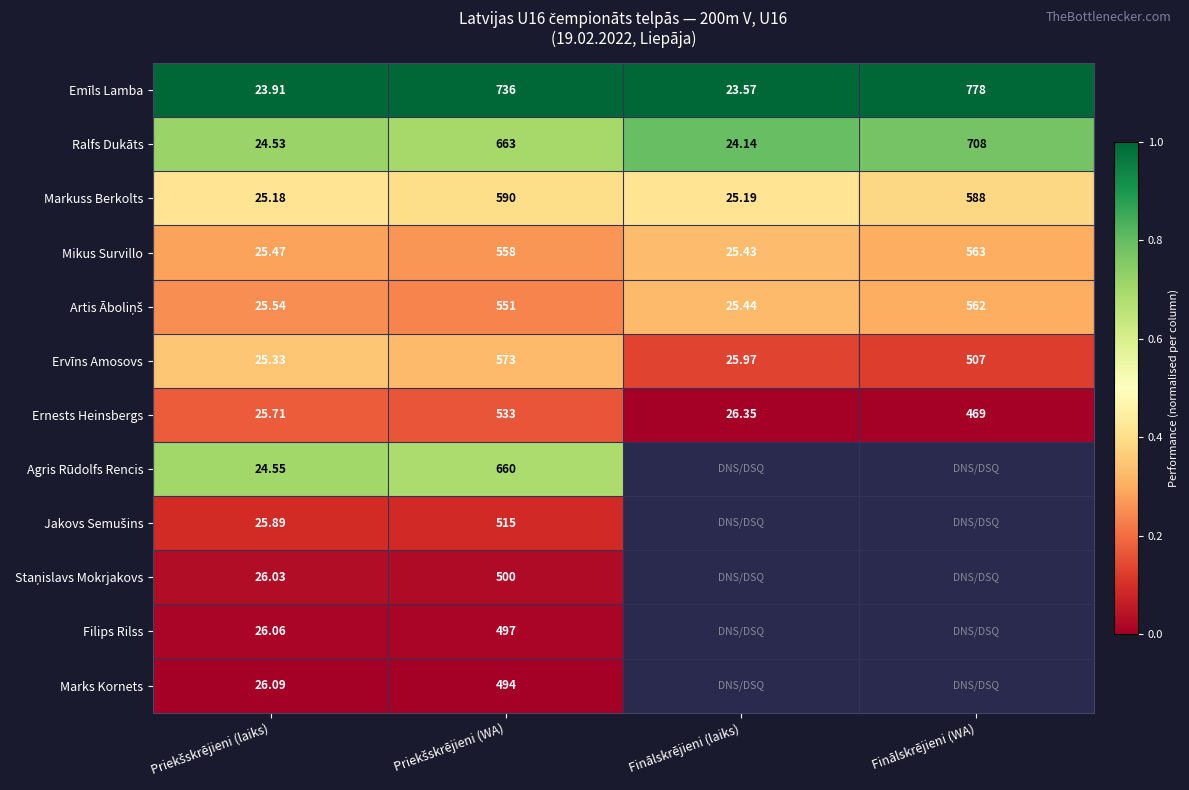

At which label is Markuss Berkolts closest to 307?

Finālskrējieni (WA)